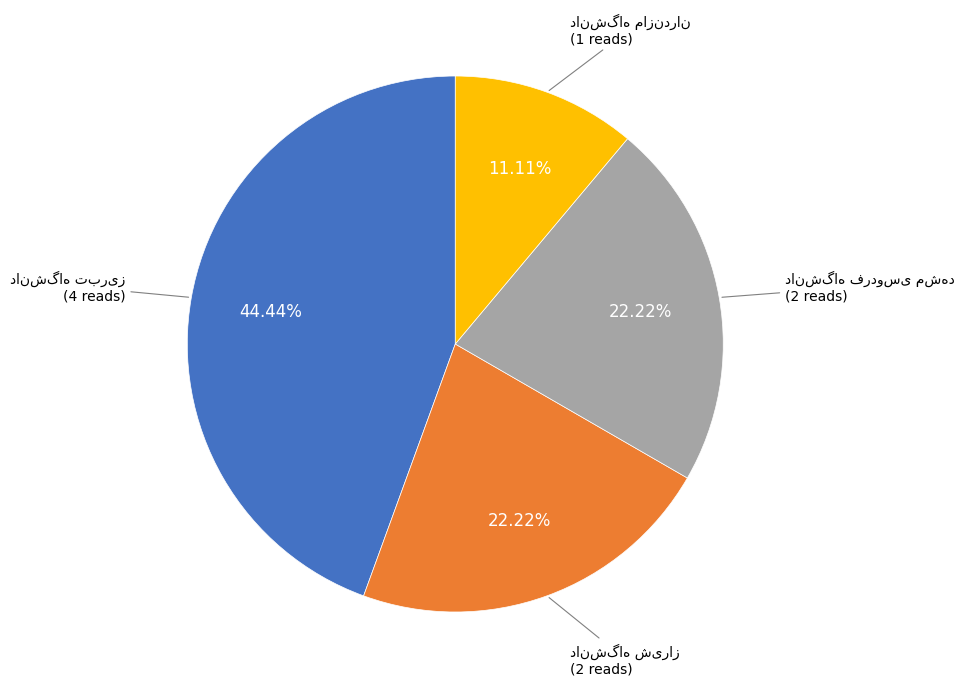

Is there a majority slice in this chart?

No